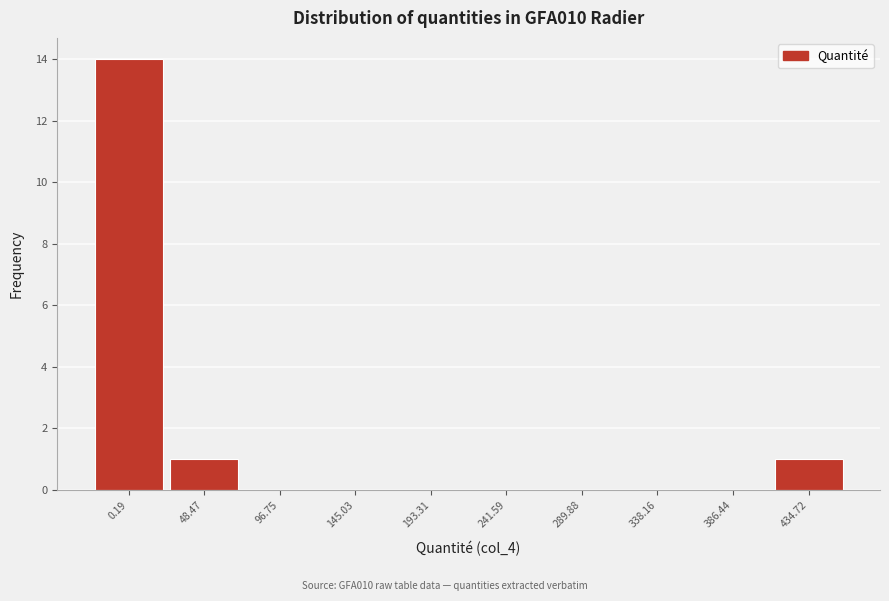

Reading left to right, transcribe all the data shown in this chart.

0.19=14	48.47=1	96.75=0	145.03=0	193.31=0	241.59=0	289.88=0	338.16=0	386.44=0	434.72=1